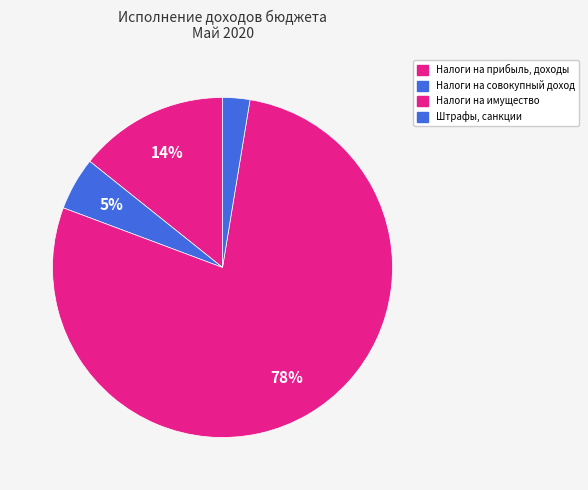

Which slice is the largest?

Налоги на имущество